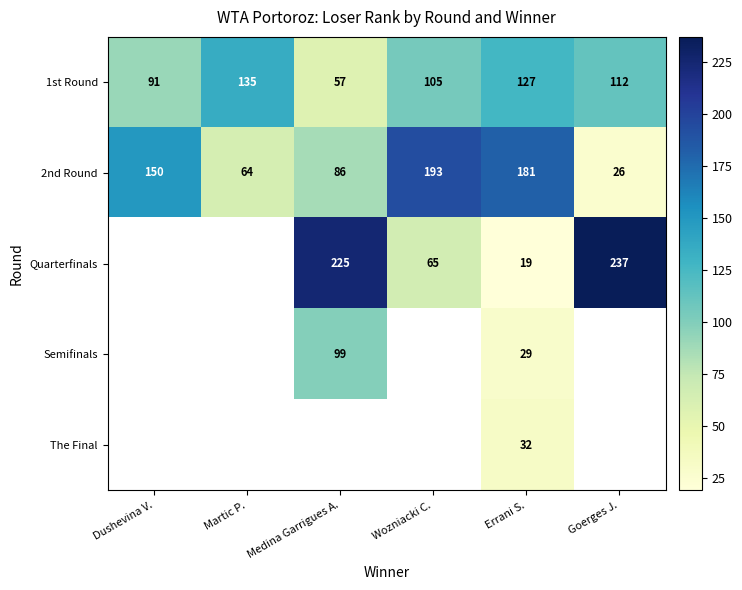

At which category is the sum across all series the highest?

Errani S.